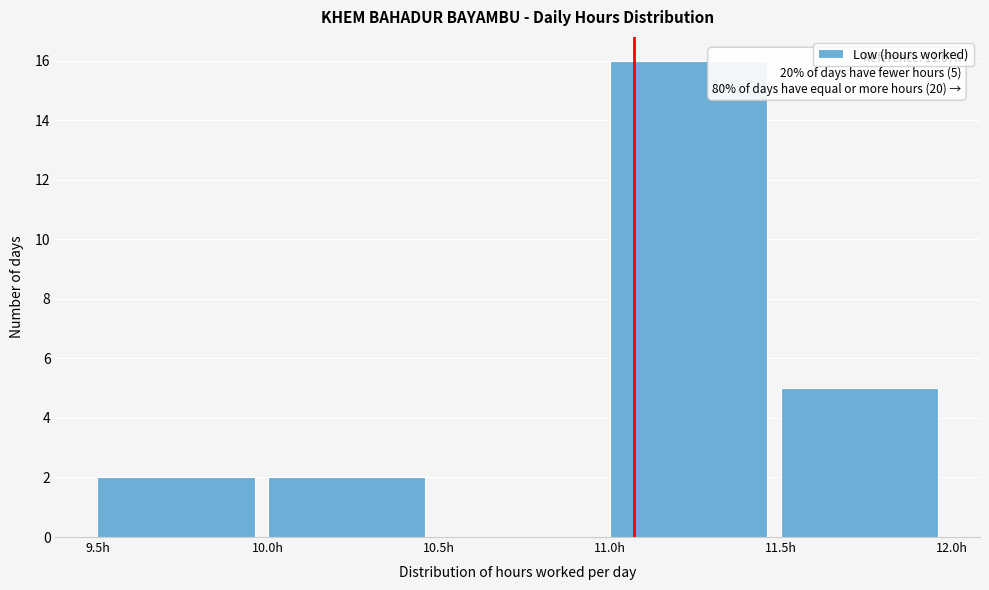

Which range on the x-axis has the tallest bar?

11.0 to 11.5